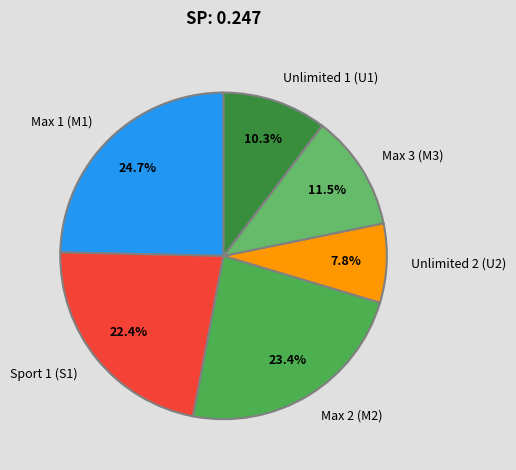

Rank the categories by value from lowest to highest.

Unlimited 2 (U2), Unlimited 1 (U1), Max 3 (M3), Sport 1 (S1), Max 2 (M2), Max 1 (M1)